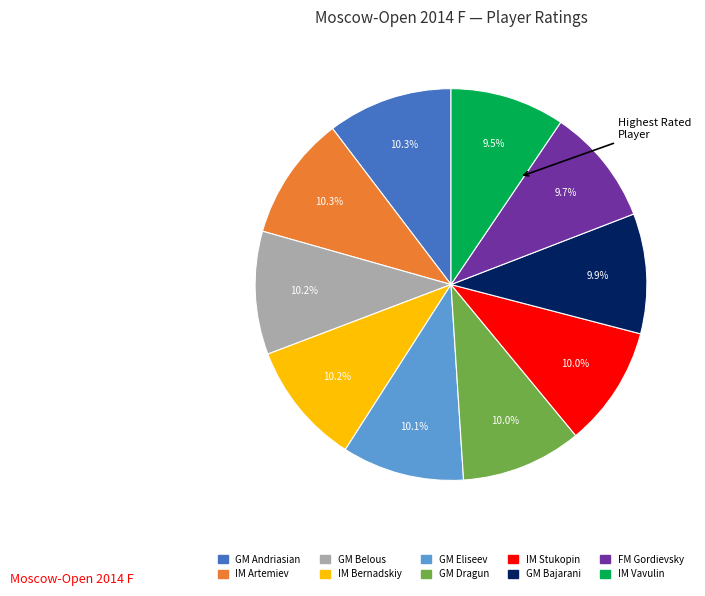

Does GM Andriasian account for over 50% of the chart?

No